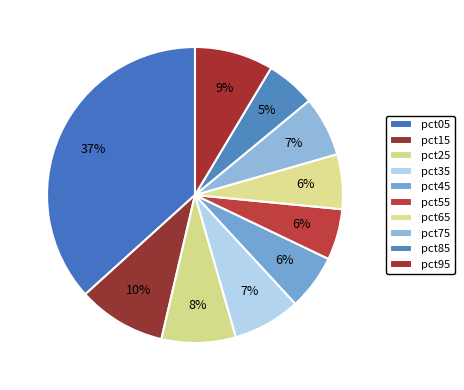

How many segments does this pie chart have?

10